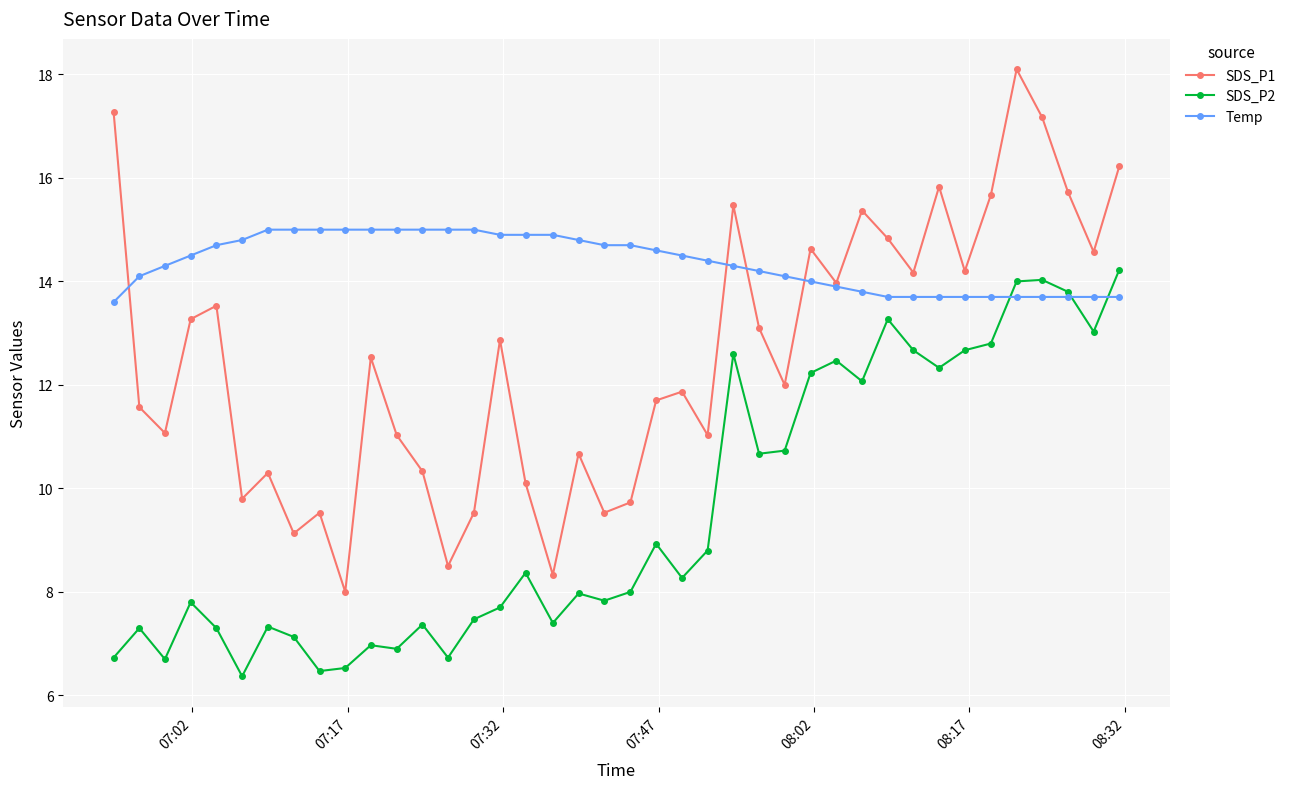

What is the maximum value shown in the chart?

18.1